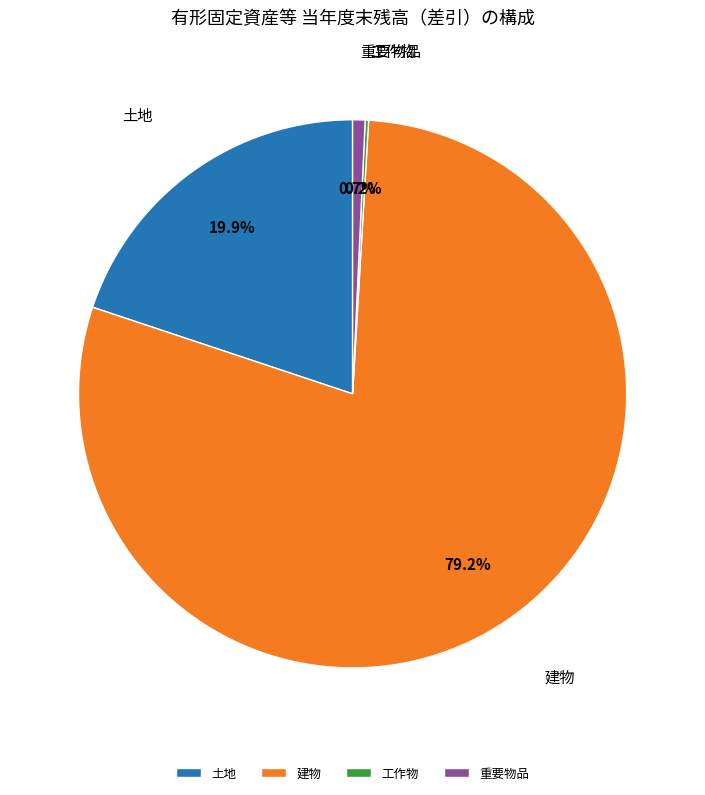

True or false: 建物 accounts for 79% of the total.

True